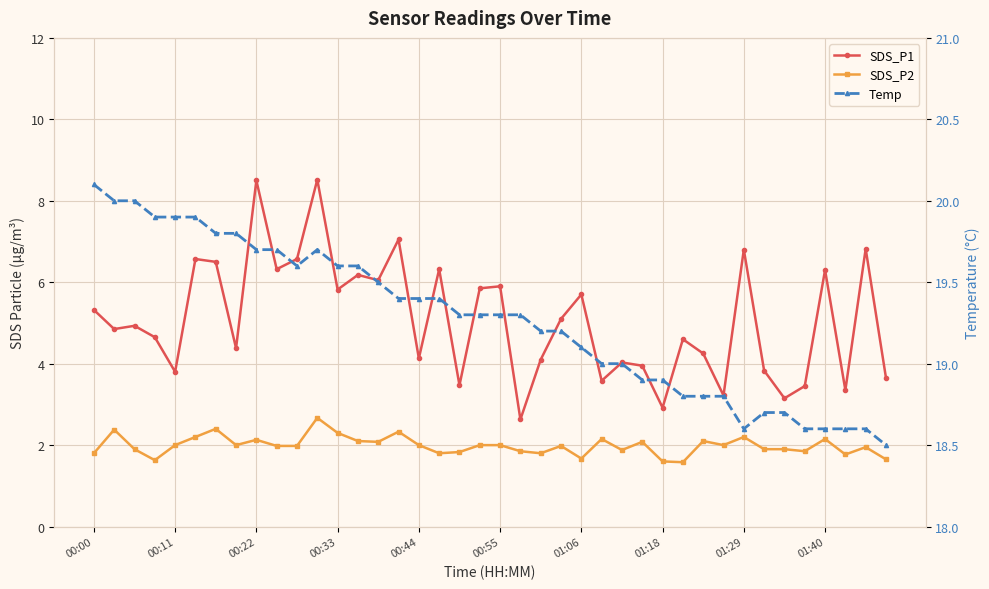

How many lines are shown in the chart?

3